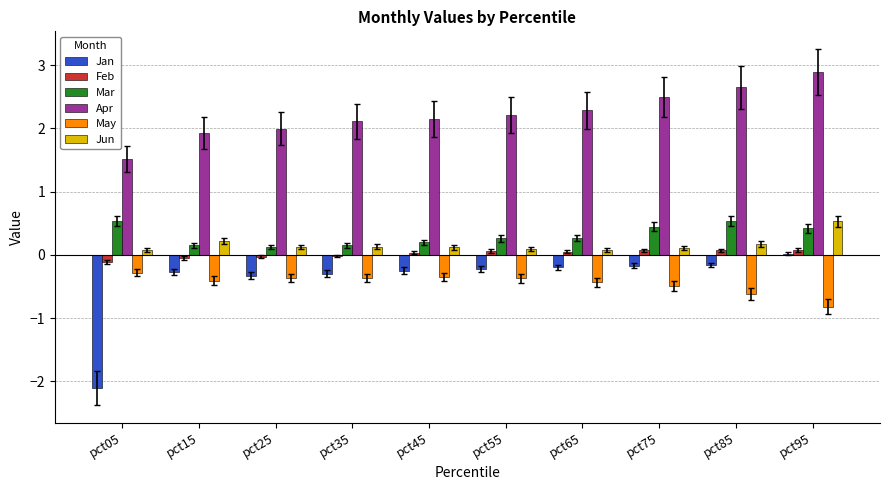

How many series are shown in this chart?

6